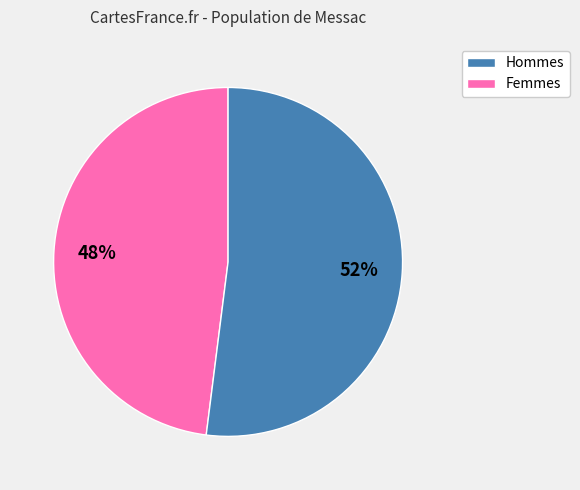

To the nearest percent, what is the difference between the largest and smallest slice percentages?

4%